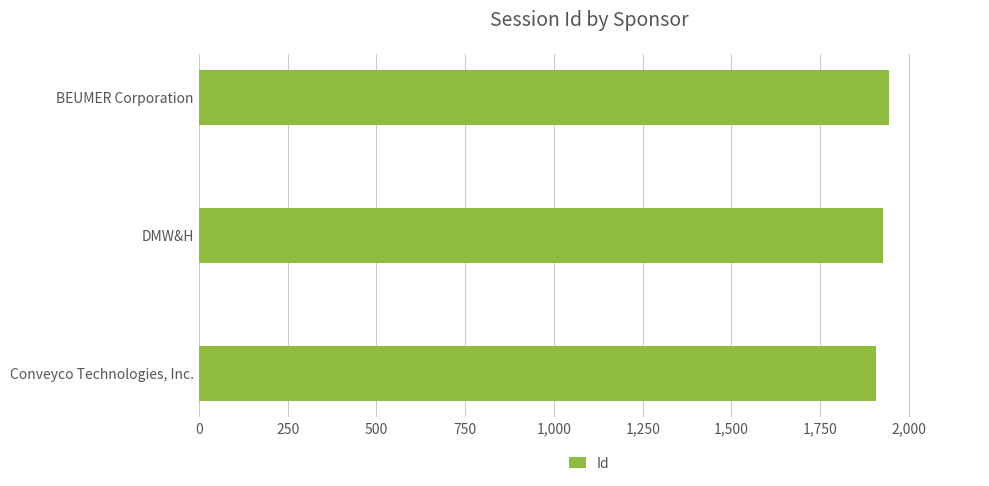

What is the difference between the maximum and minimum values?

39